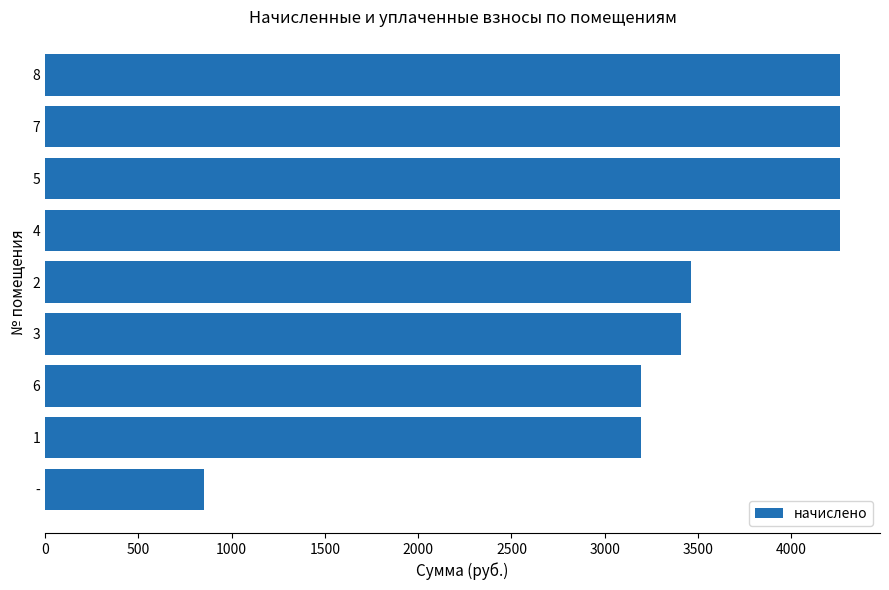

What is the sum of all values?

31168.8